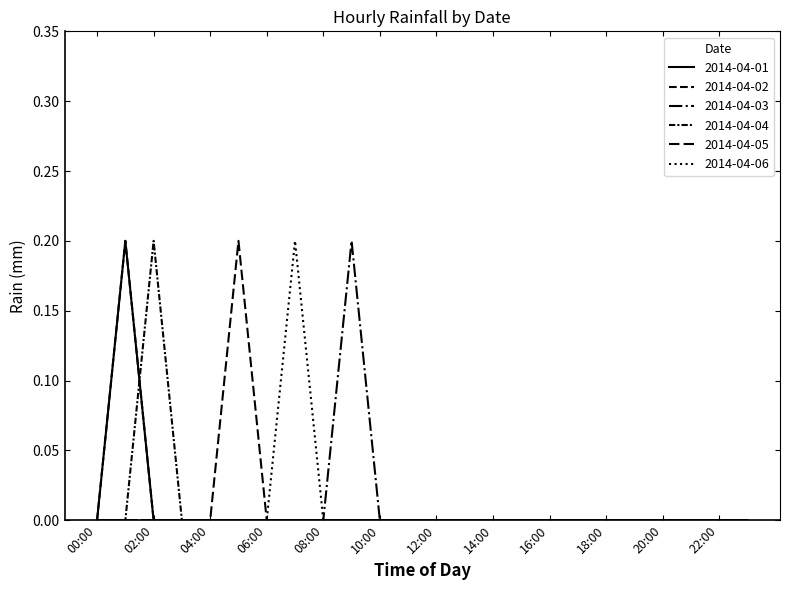

Is this an area chart (filled region under the line)?

No